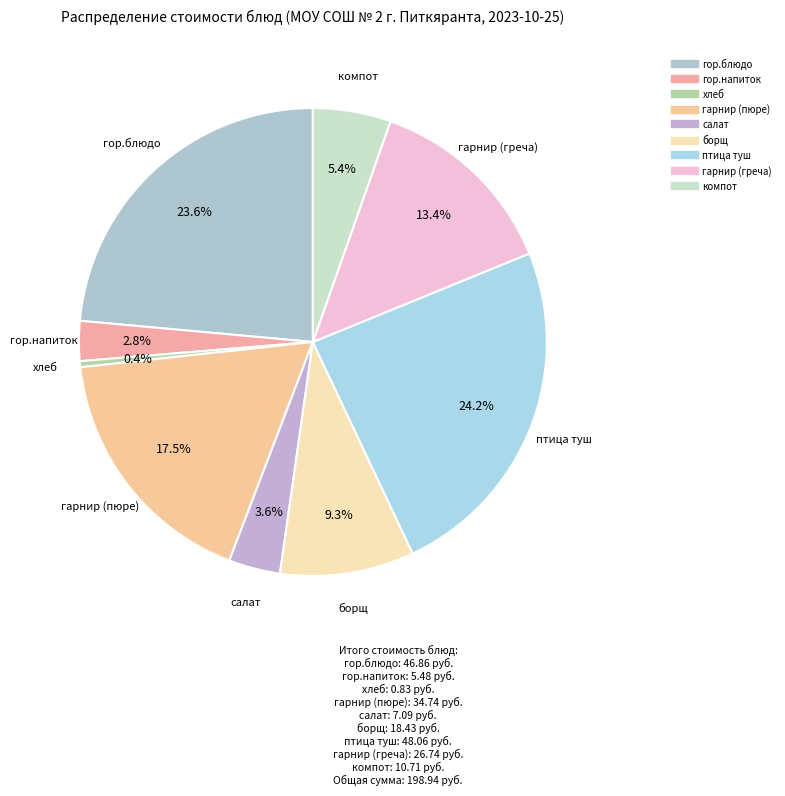

To the nearest percent, what portion does гор.напиток represent?

3%